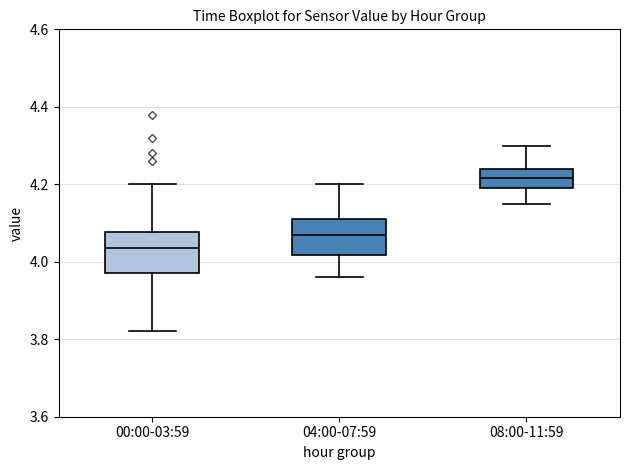

Reading left to right, read every box against the y-axis: the position of its median line, the range the box covers, and the ends of its whiskers. The values are not printed on the chart, so give them approximately, as read against the axis.

00:00-03:59: median 4.04, box 3.98 to 4.08, whiskers 3.82 to 4.20
04:00-07:59: median 4.08, box 4.02 to 4.12, whiskers 3.96 to 4.20
08:00-11:59: median 4.22, box 4.20 to 4.24, whiskers 4.16 to 4.30